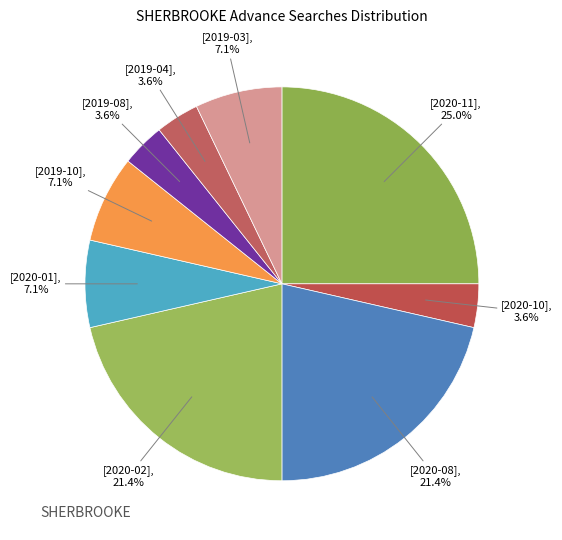

Rank the categories by value from lowest to highest.

2020-10, 2019-08, 2019-04, 2020-01, 2019-10, 2019-03, 2020-08, 2020-02, 2020-11